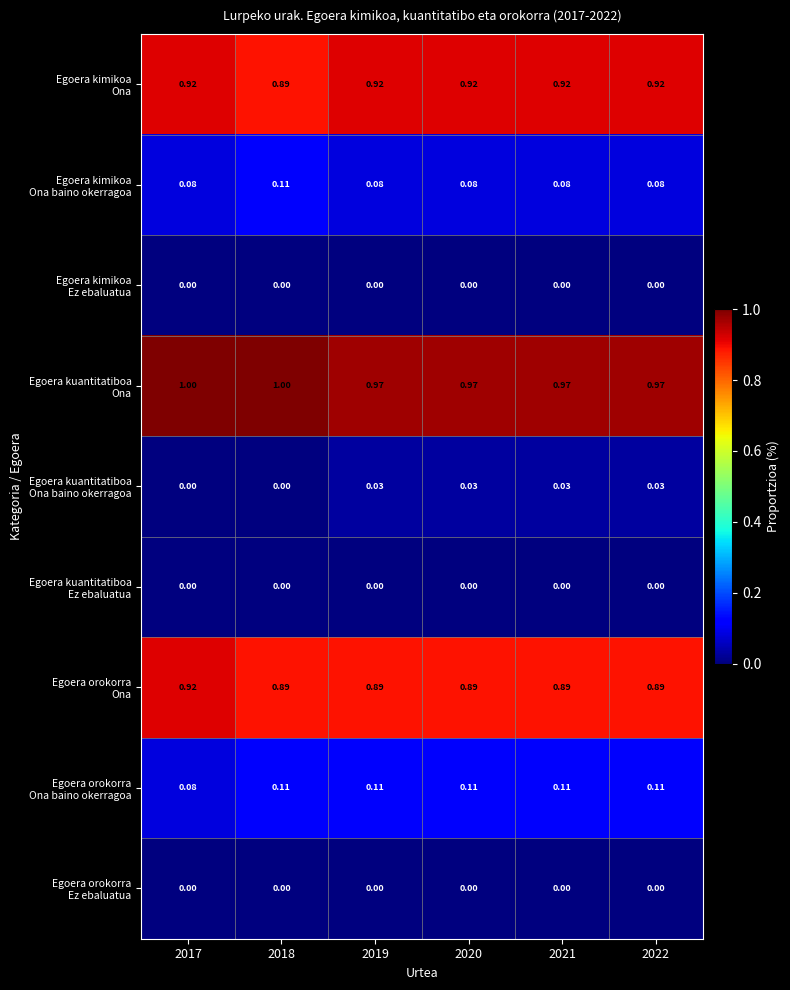

How many distinct data groups are displayed?

9